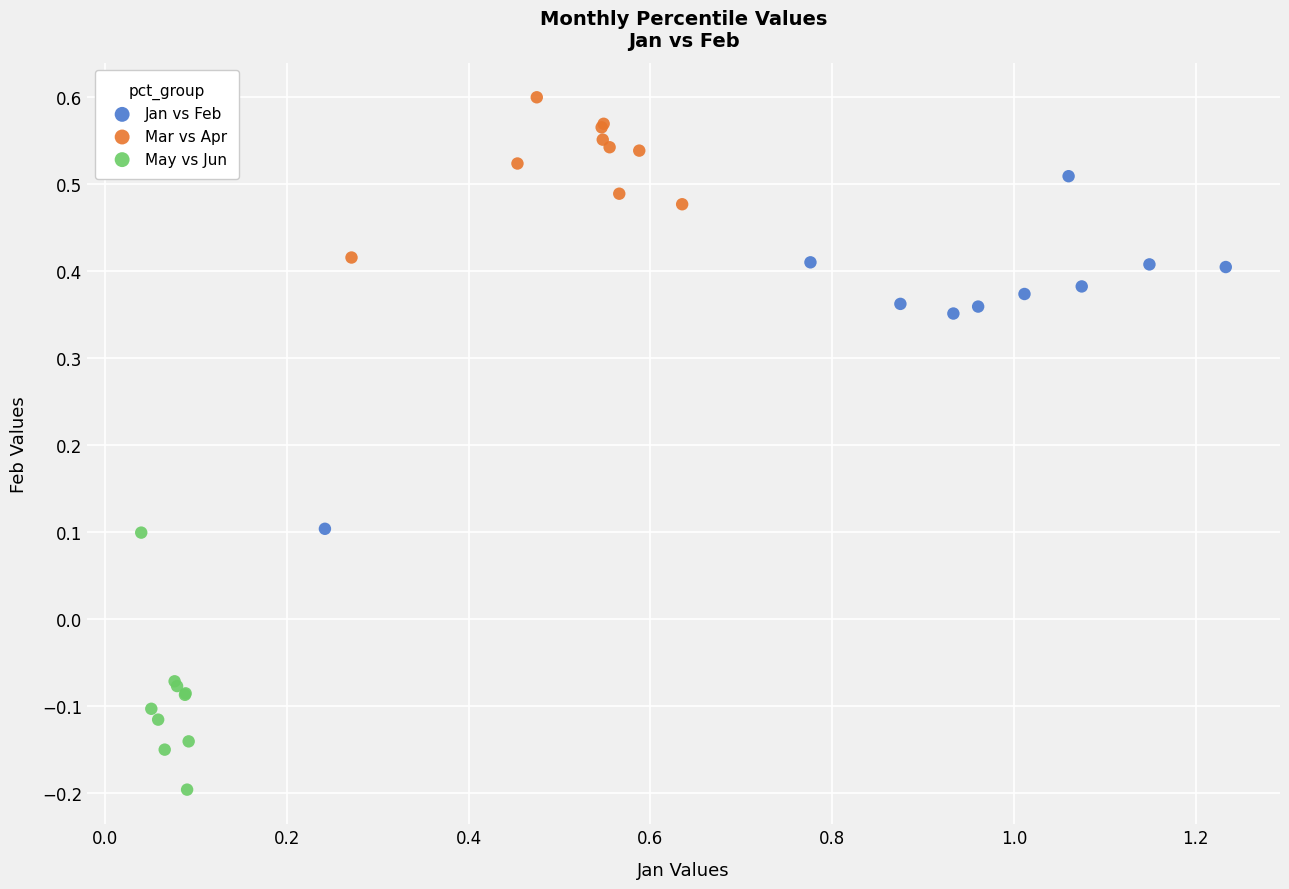

Which series reaches the maximum Y coordinate?

Mar vs Apr